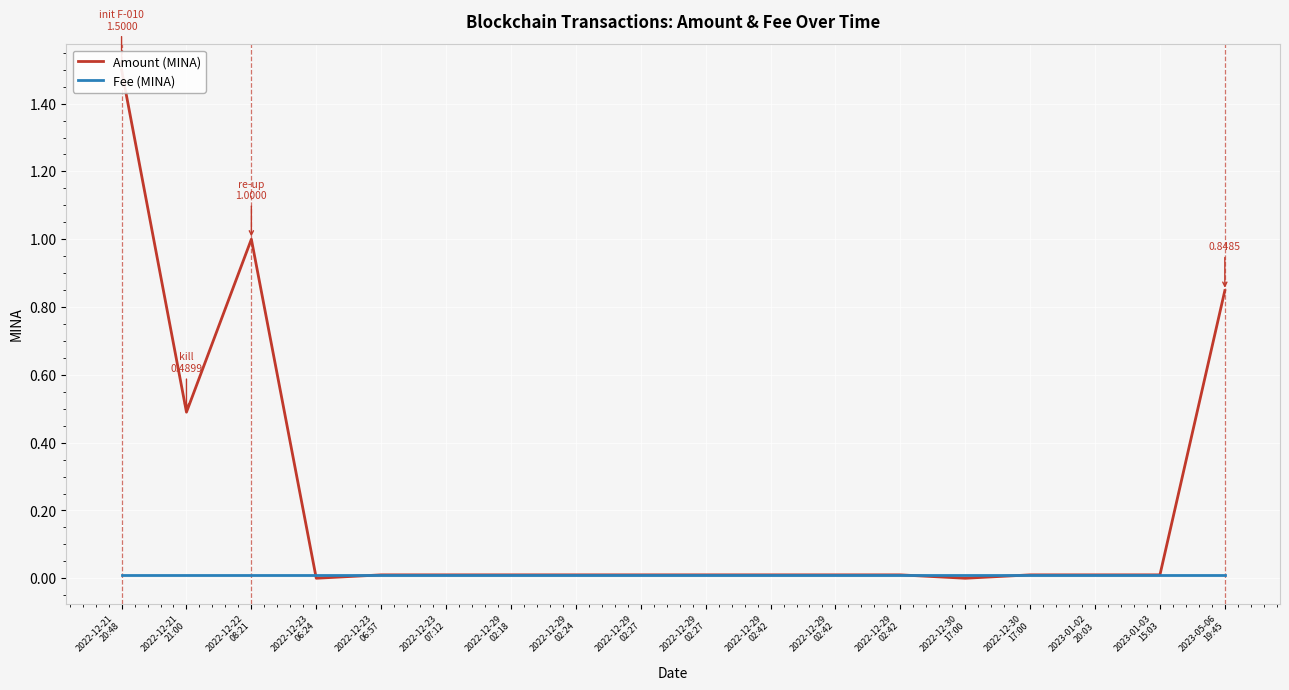

Where is Fee (MINA) nearest to the value 0?

2022-12-21
20:48